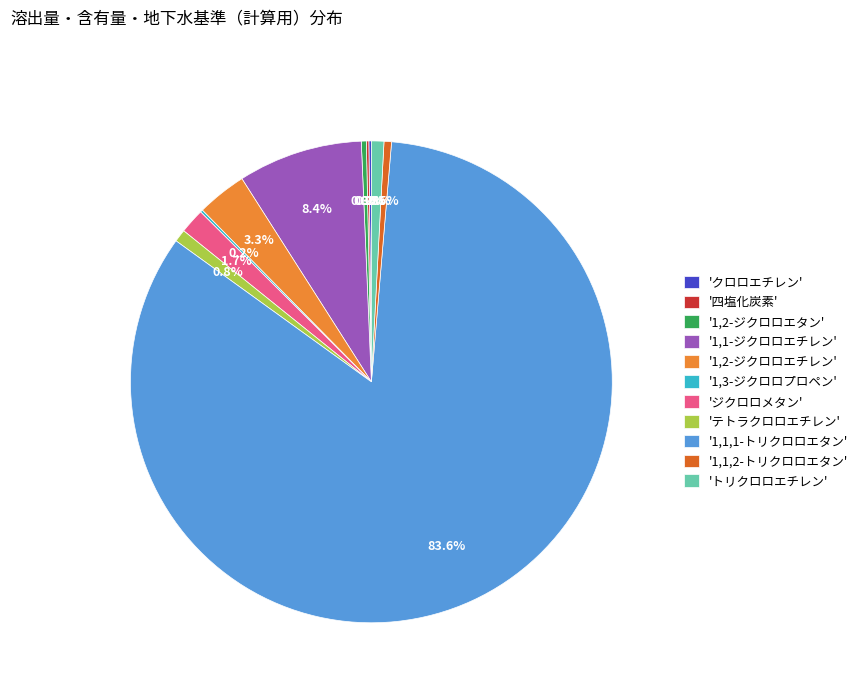

Which category has the biggest portion of the pie?

'1,1,1-トリクロロエタン'